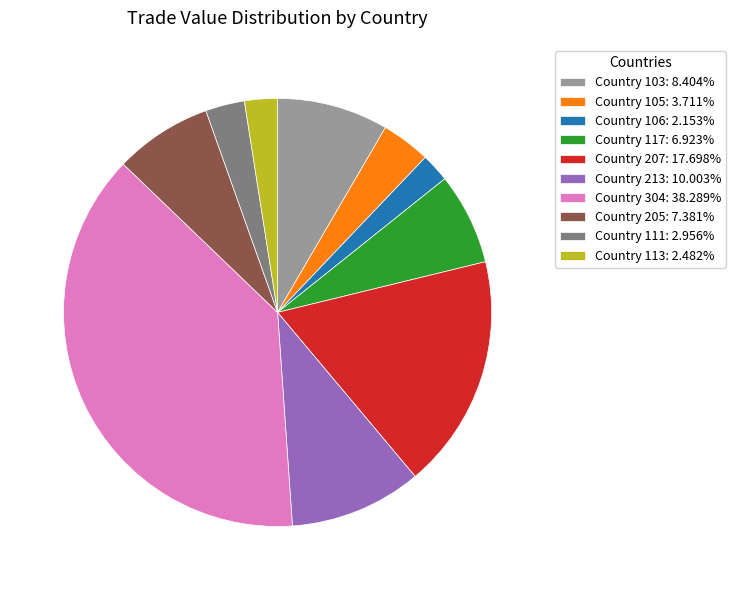

Is the sum of Country 113: 2.482% and Country 207: 17.698% greater than half?

No